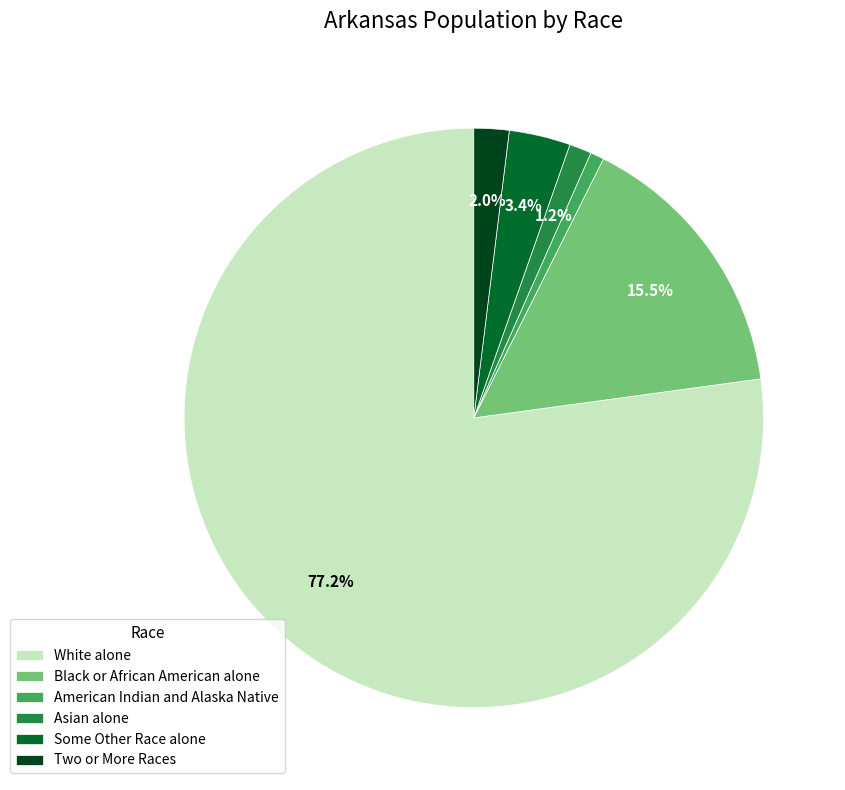

Which slice is the largest?

White alone